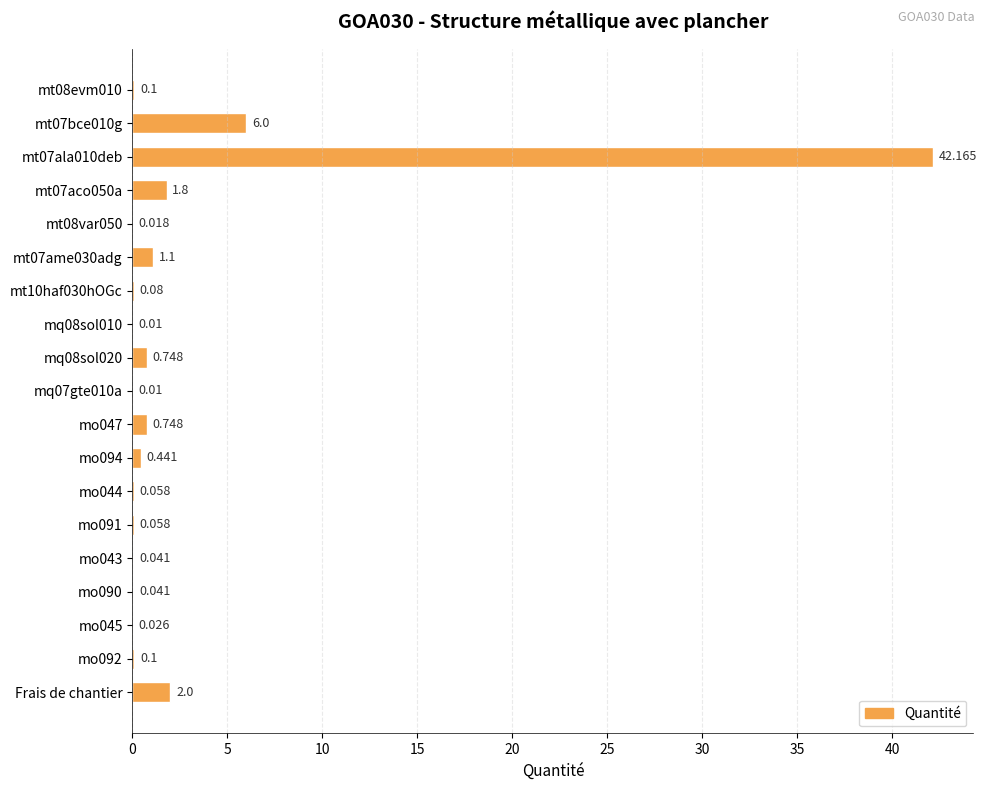

How many series are shown in this chart?

1